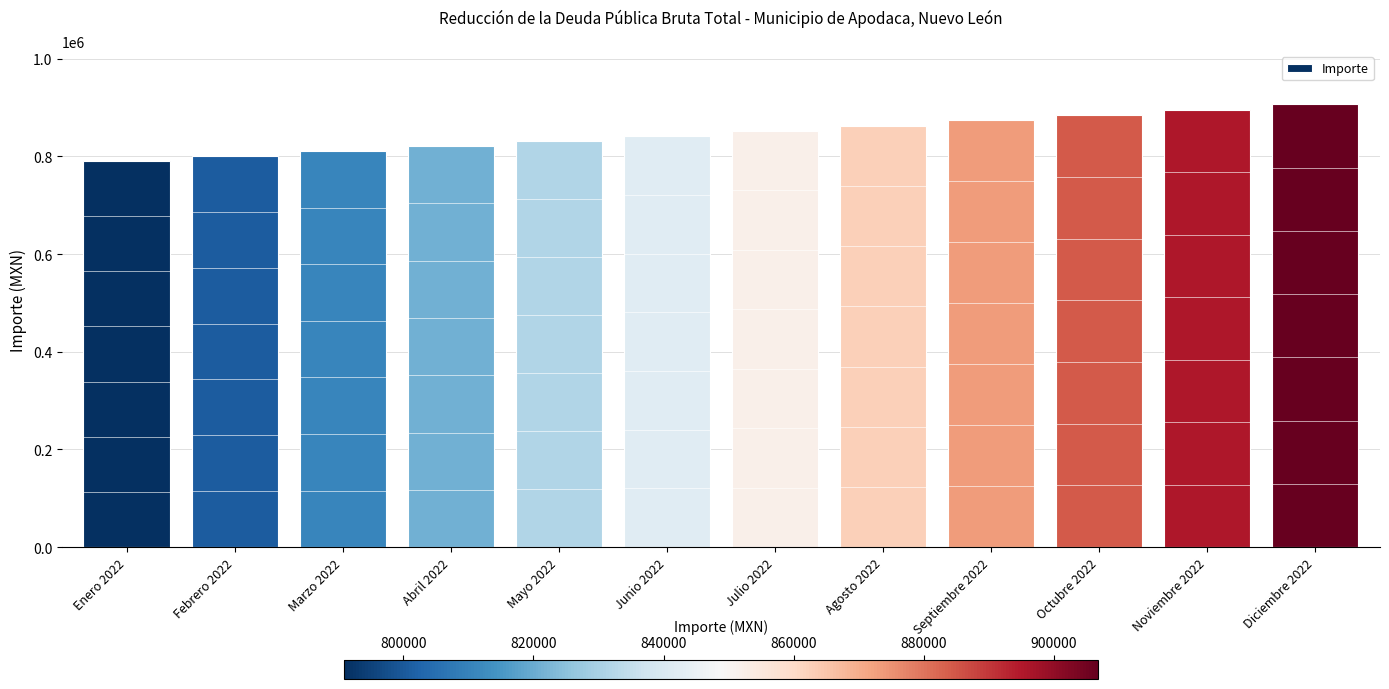

Reading left to right, transcribe all the data shown in this chart.

790910.4	800796.8	810806.7	820941.8	831203.6	841593.6	852113.6	862765.0	873549.5	884468.9	895524.8	906718.8